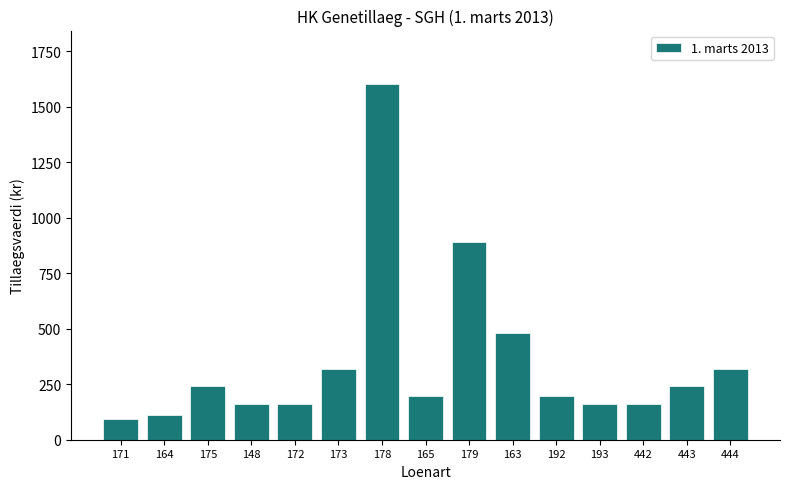

Is it true that the value at 165 is 198.8?

True